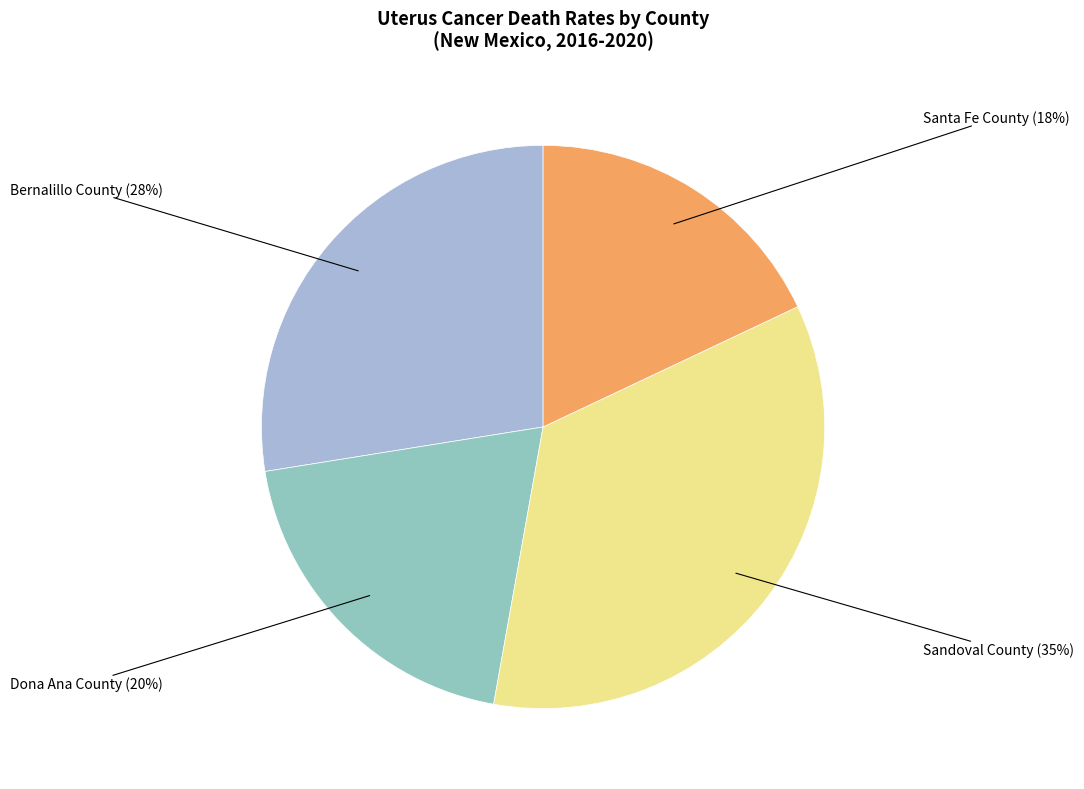

The Santa Fe County slice represents 10% of the pie. True or false?

False